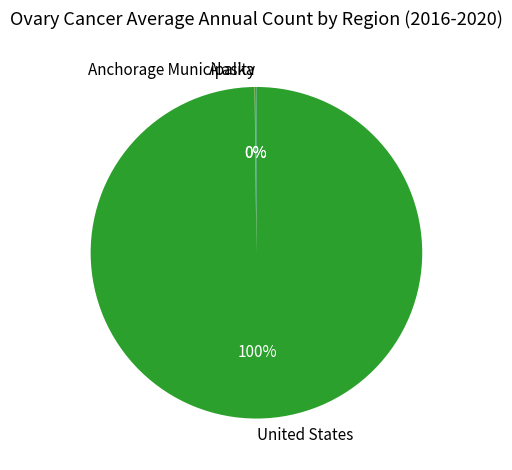

Which slice is the largest?

United States